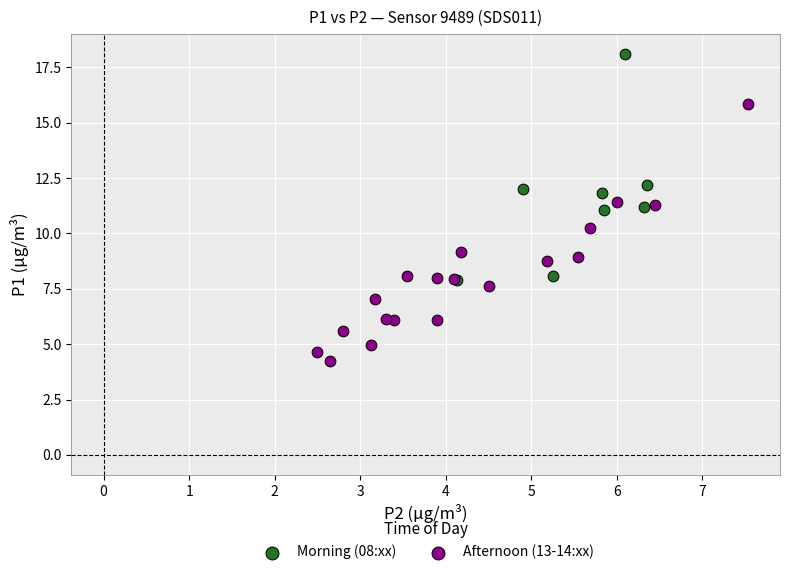

Which series has the widest spread of Y values?

Afternoon (13-14:xx)